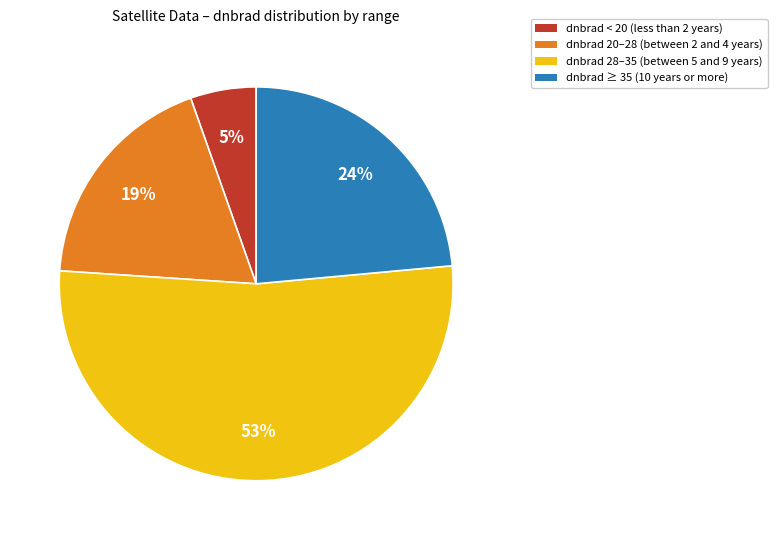

Is there any slice that represents more than half of the pie?

Yes